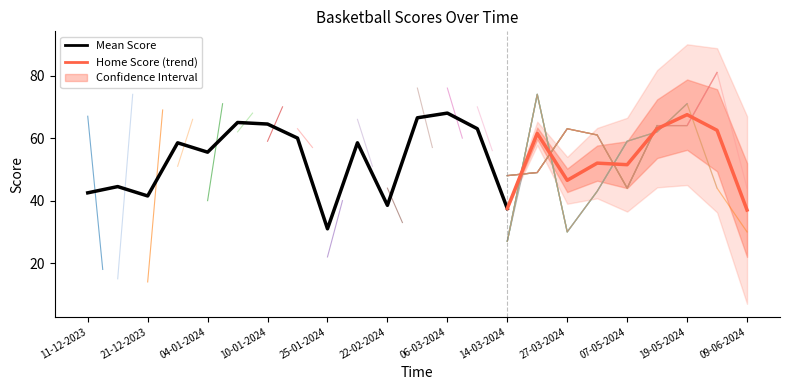

What is the label of the 5th point from the right?

07-05-2024